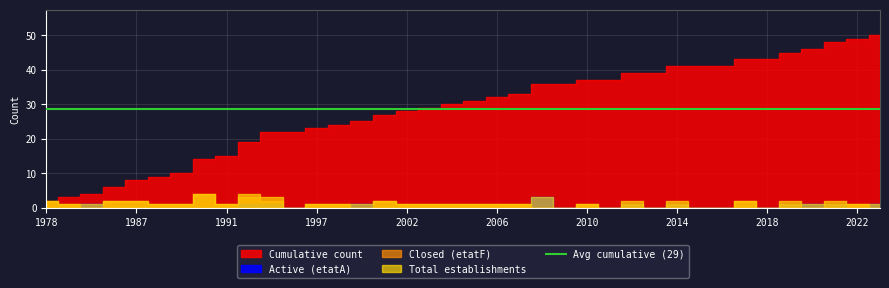

List the labels in order of Active (etatA) value, largest first.

2008, 1983, 1992, 1993, 2000, 2012, 2014, 2019, 2020, 2021, 2023, 1978, 1979, 1984, 1987, 1988, 1989, 1990, 1991, 1994, 1997, 1999, 2001, 2002, 2003, 2004, 2005, 2006, 2007, 2009, 2010, 2011, 2013, 2015, 2016, 2017, 2018, 2022